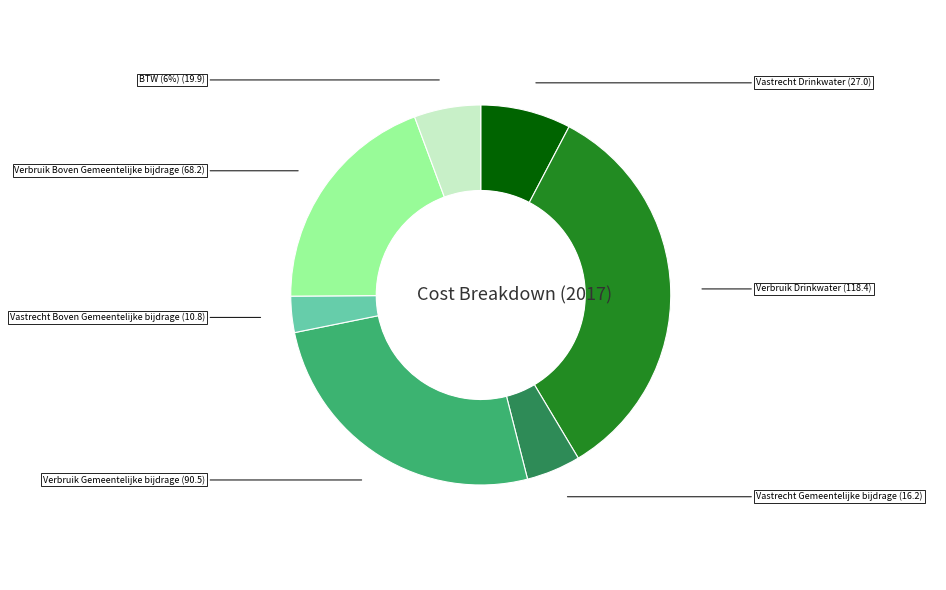

Does any single category account for the majority?

No